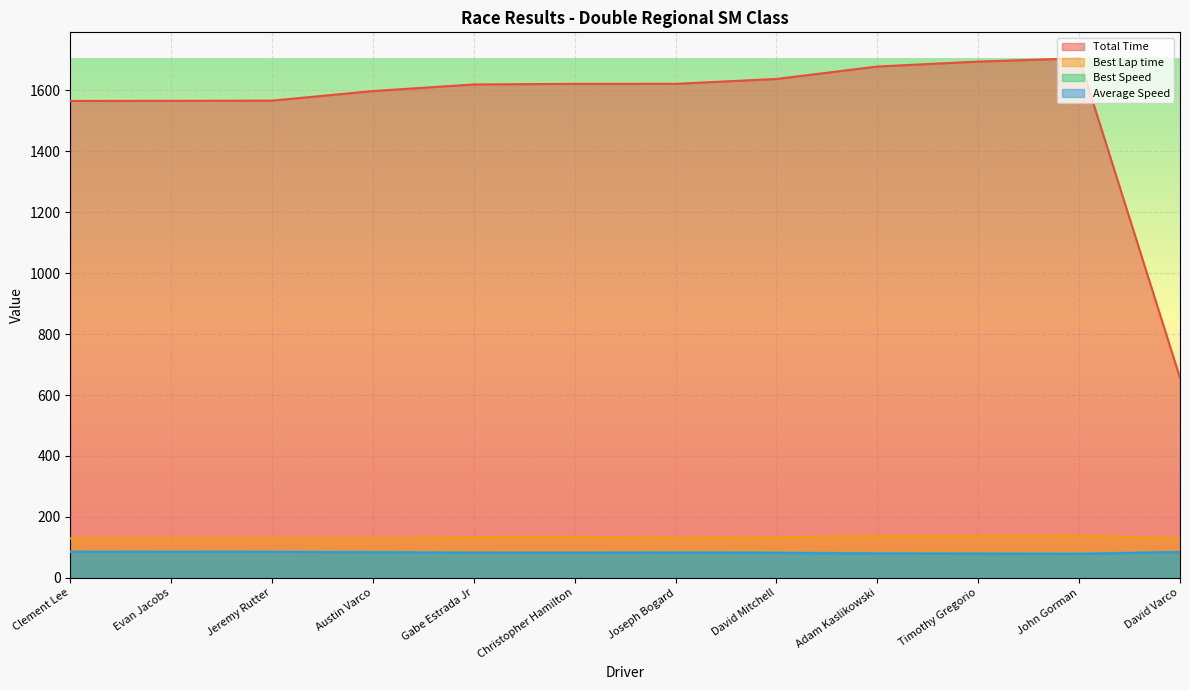

In Best Speed, how many points are lower than both neighbors (excluding endpoints)?

2